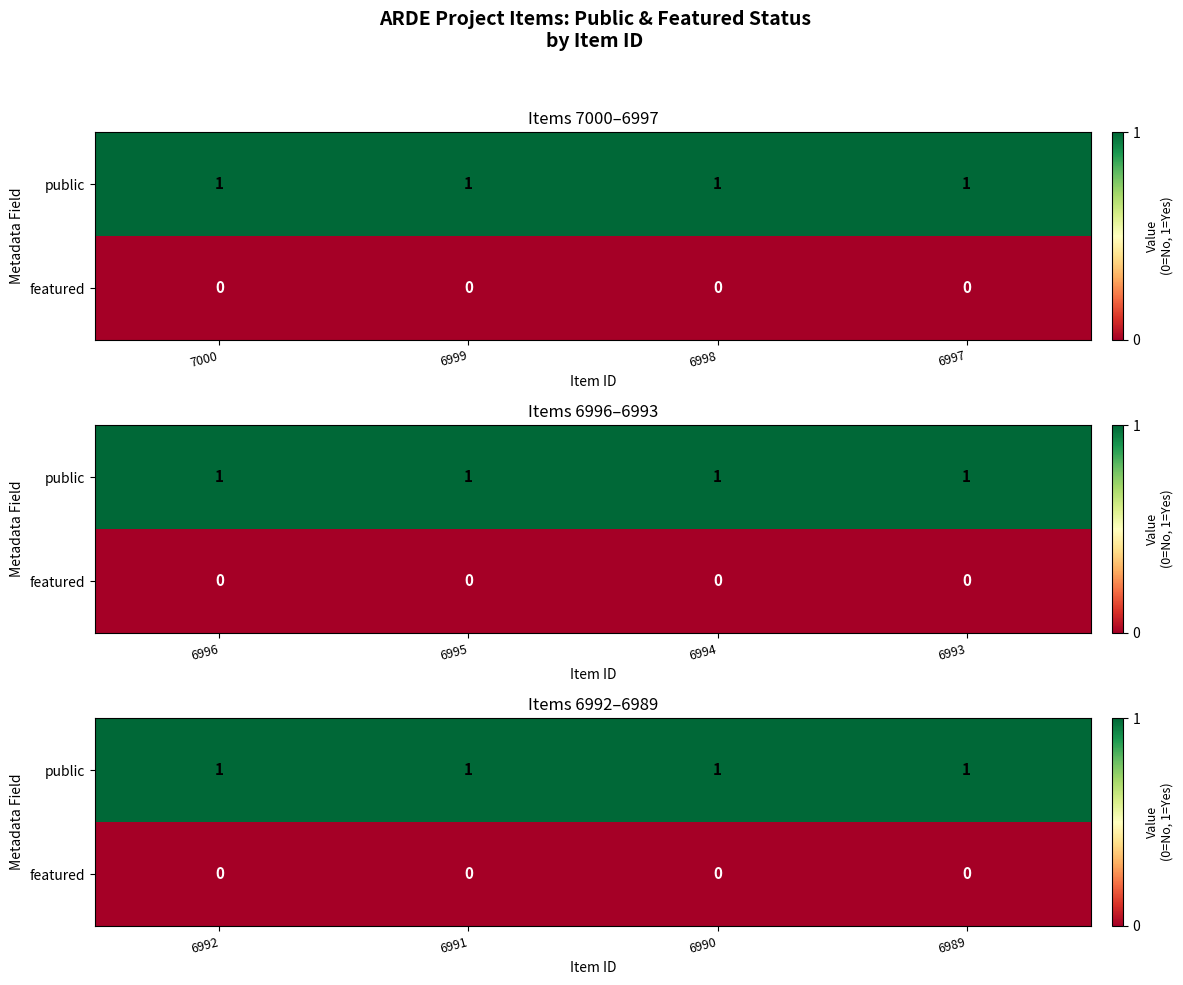

Which category has the lowest value across all series?

6992